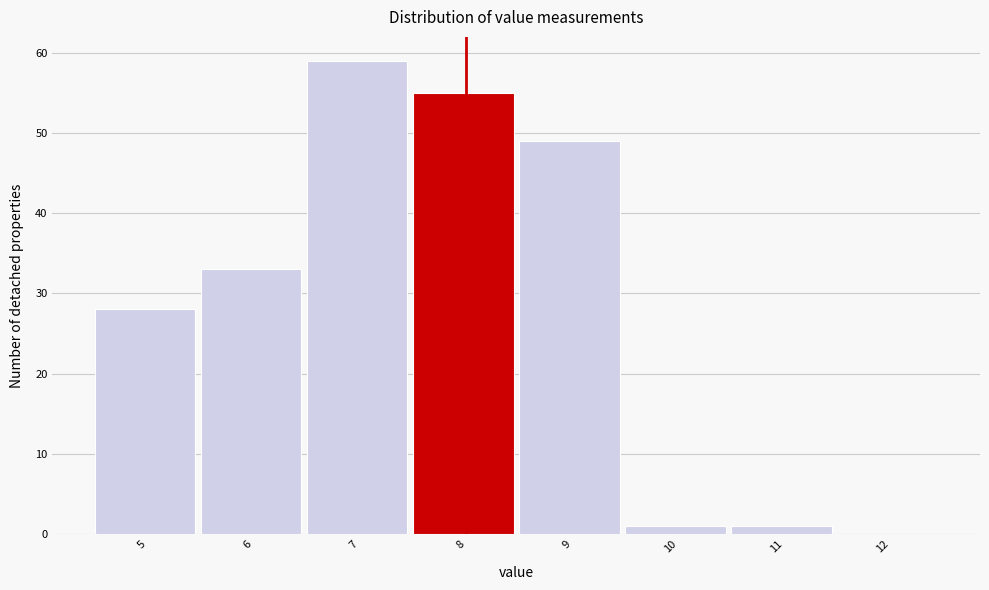

Reading left to right, extract all data points from this chart.

5=28	6=33	7=59	8=55	9=49	10=1	11=1	12=0